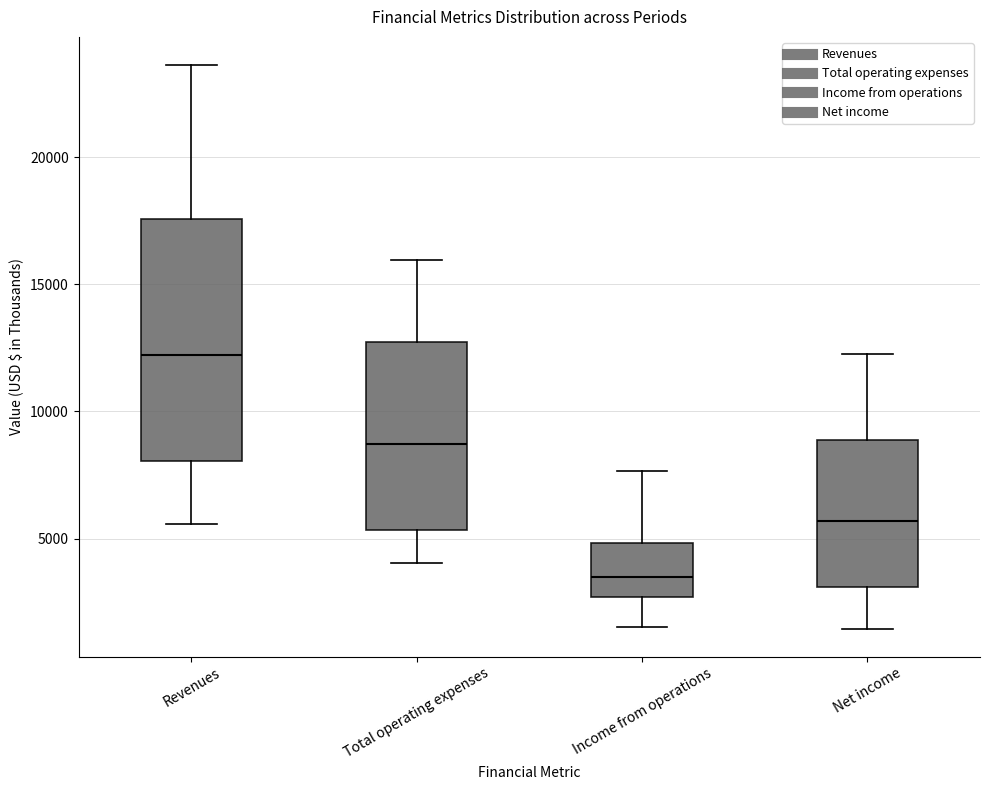

Which box is the tallest, from its lower edge to its upper edge?

Revenues